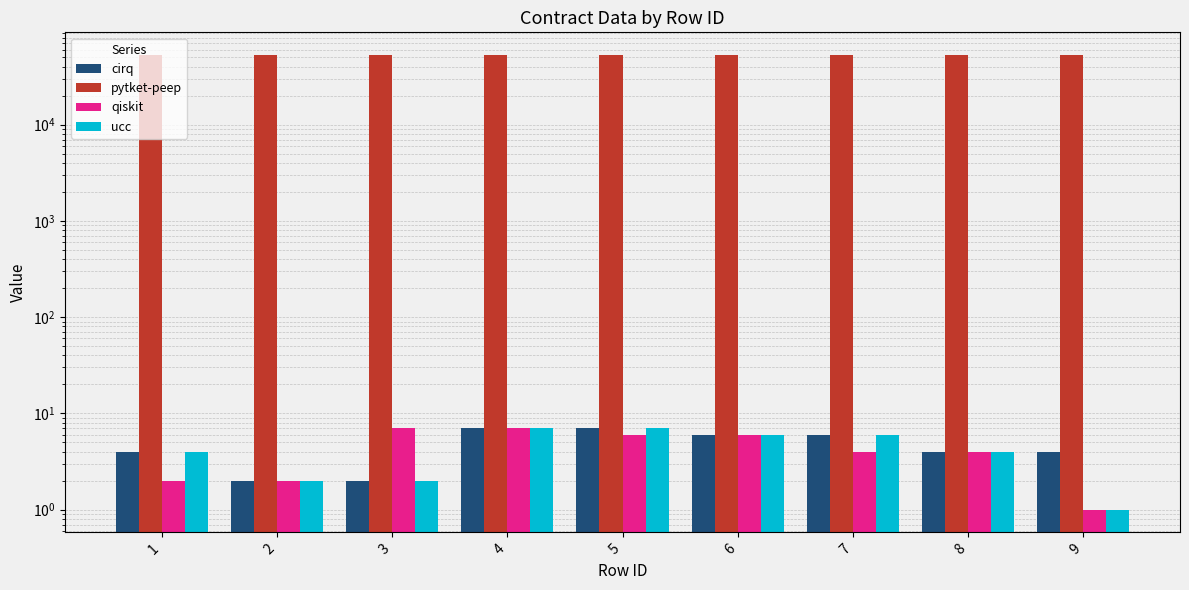

How many groups of bars are there?

9